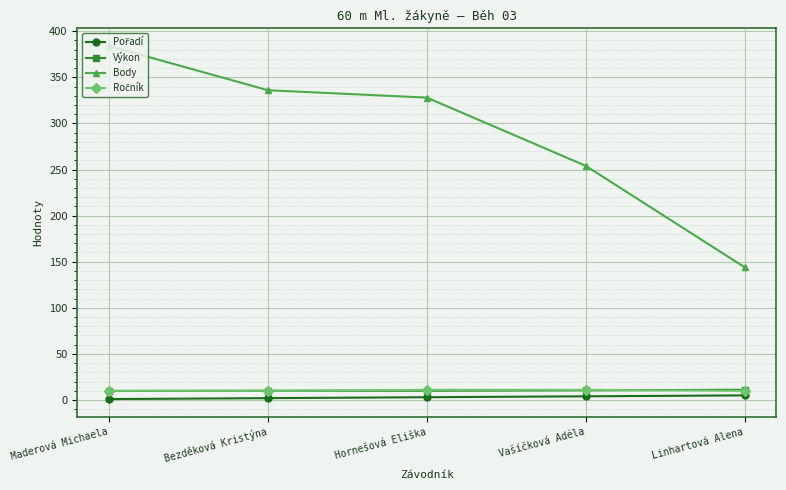

At how many categories does at least one series exceed 291?

3